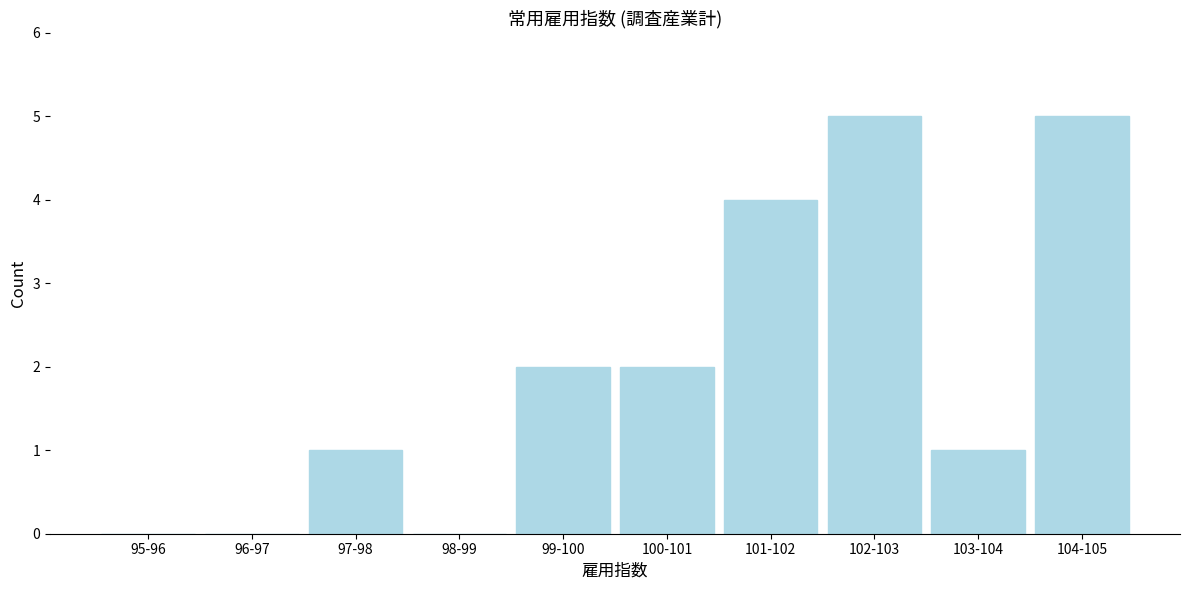

Reading right to left, list all the values displayed in this chart.

104-105=5	103-104=1	102-103=5	101-102=4	100-101=2	99-100=2	98-99=0	97-98=1	96-97=0	95-96=0